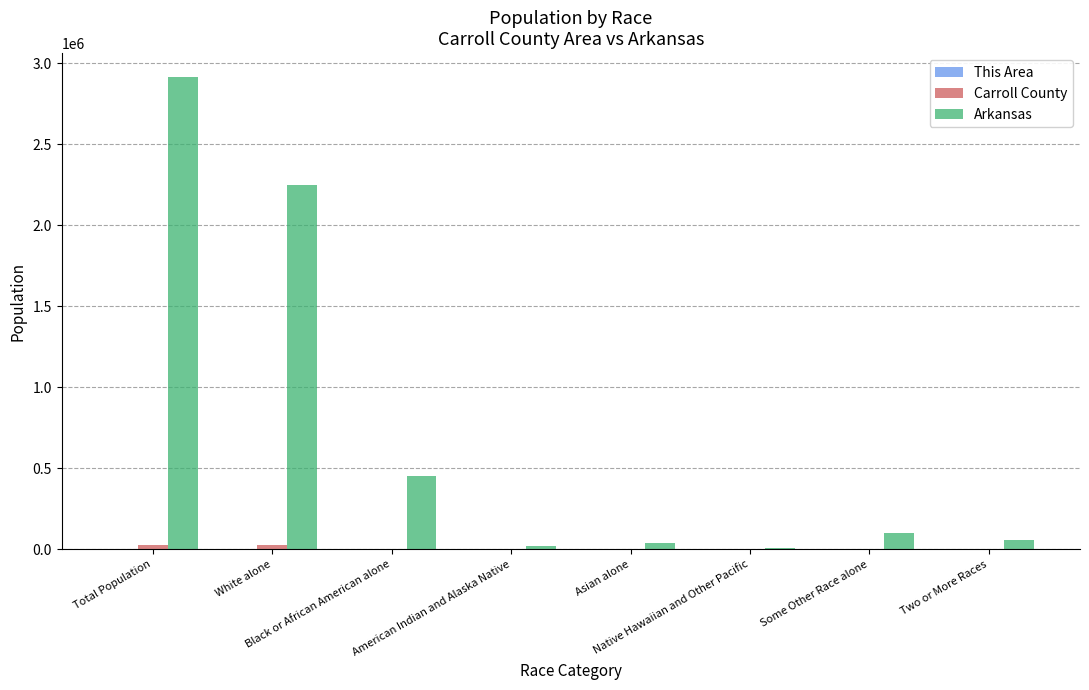

What is the sum of all Arkansas values?

5831836